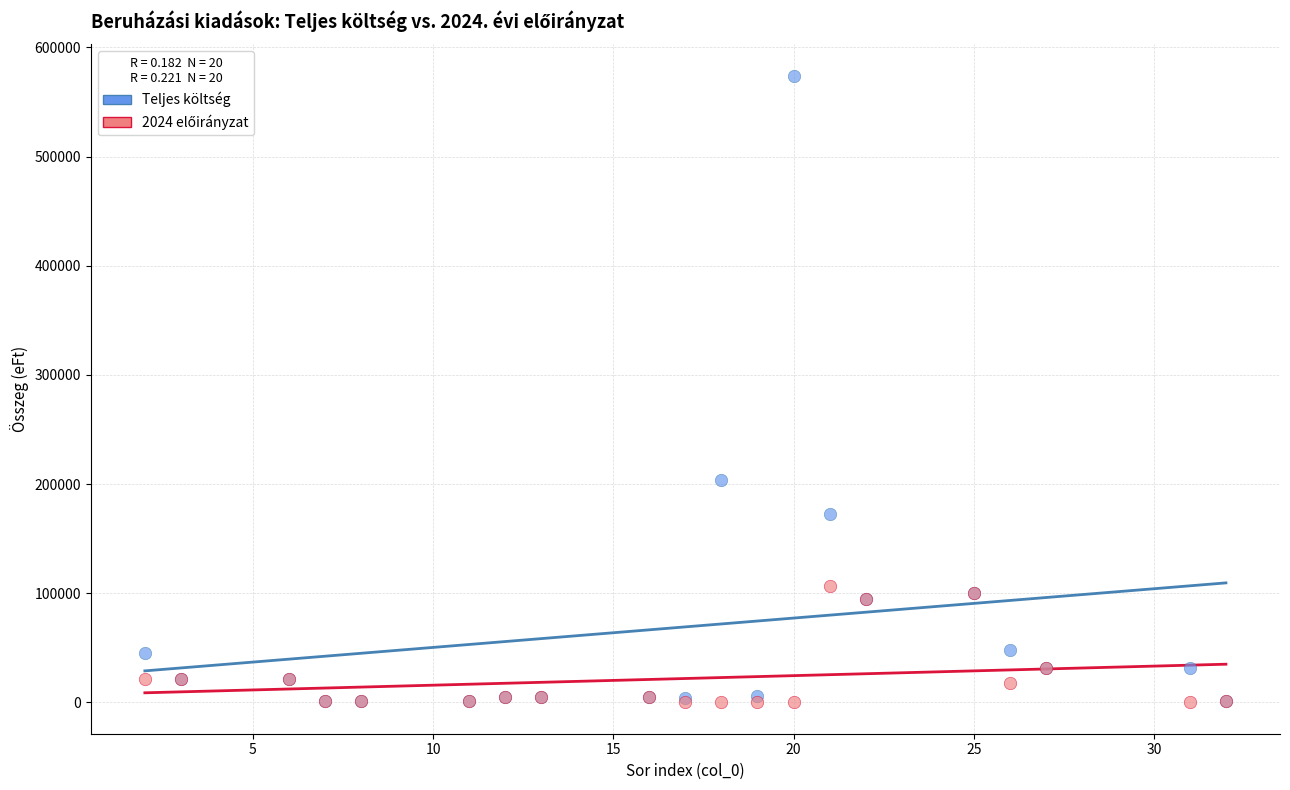

Which series contains the highest Y value?

Teljes költség